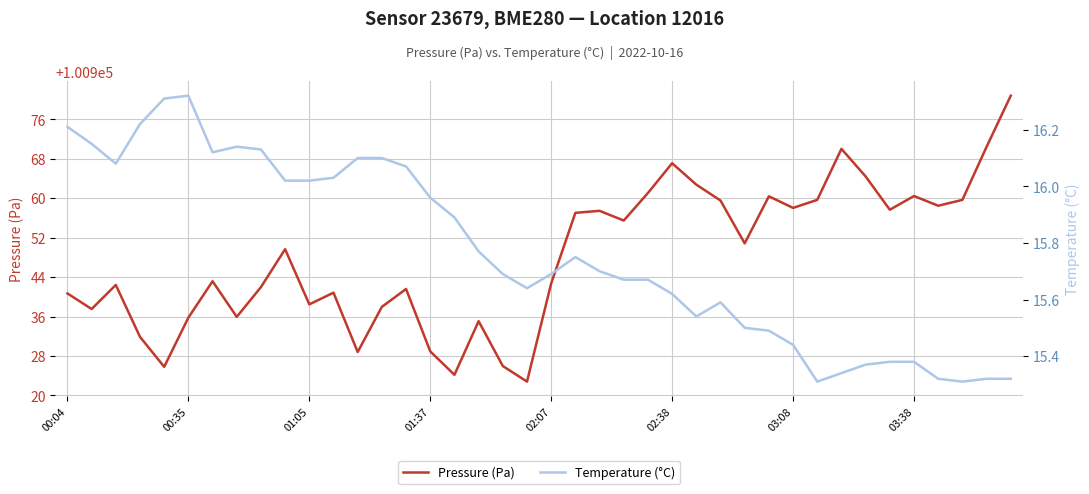

How many data points does each series have?

40